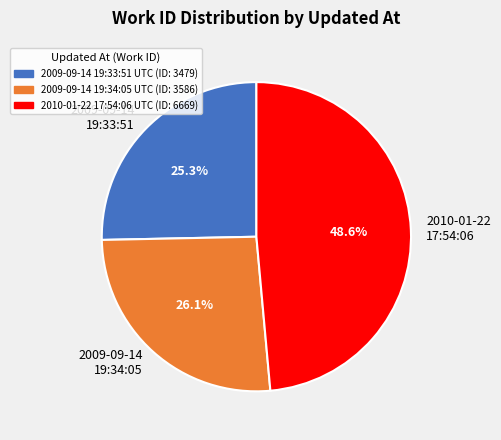

To the nearest percent, what portion does 2009-09-14 19:34:05 UTC represent?

26%